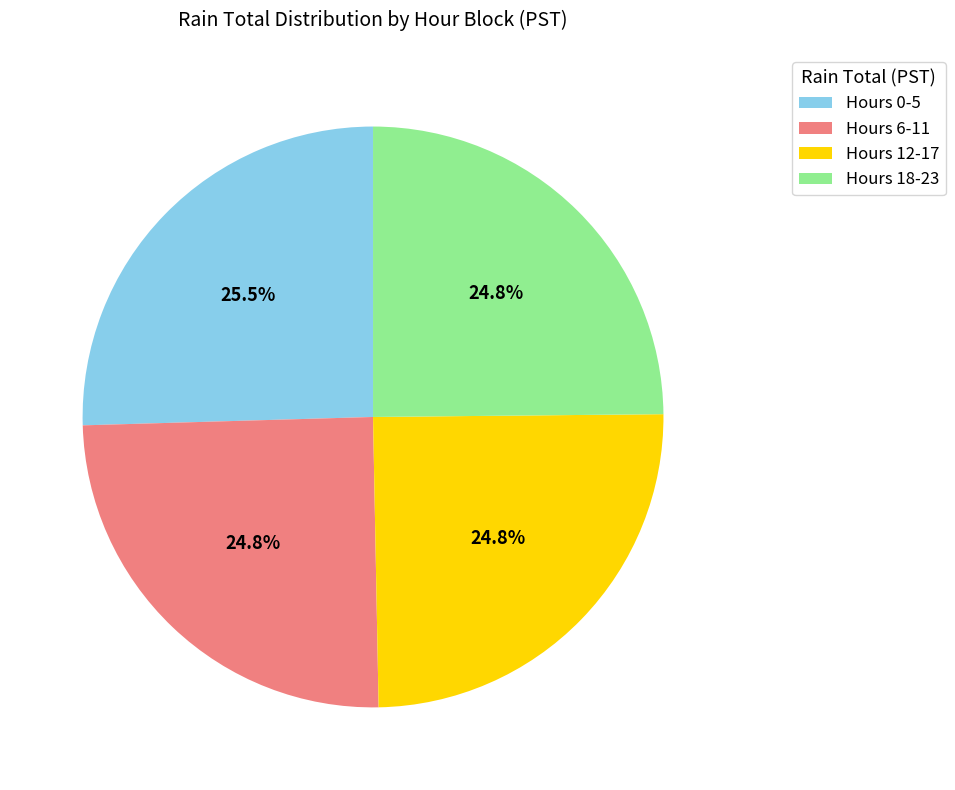

To the nearest percent, what is the average slice percentage?

25%